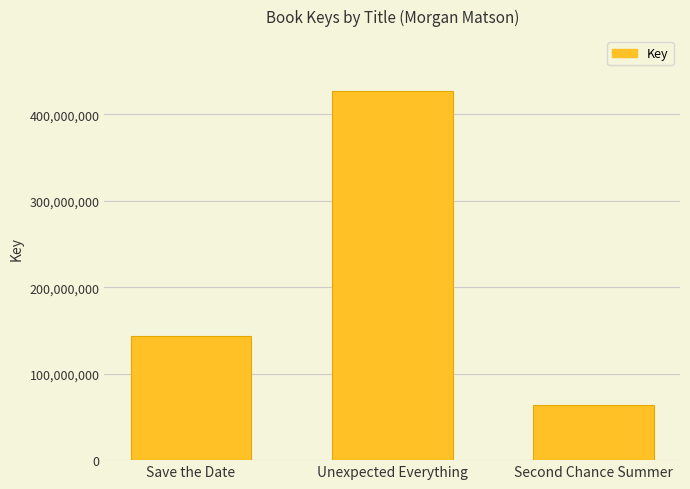

What is the difference between the values at Unexpected Everything and Save the Date?

282761720